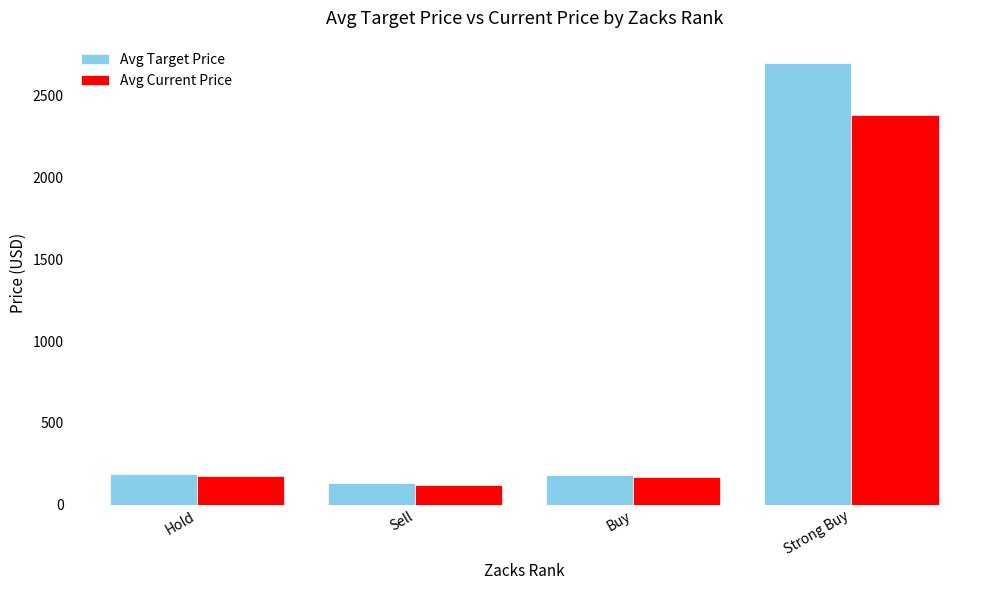

What is the difference between the Avg Current Price values at Buy and Strong Buy?

2216.0